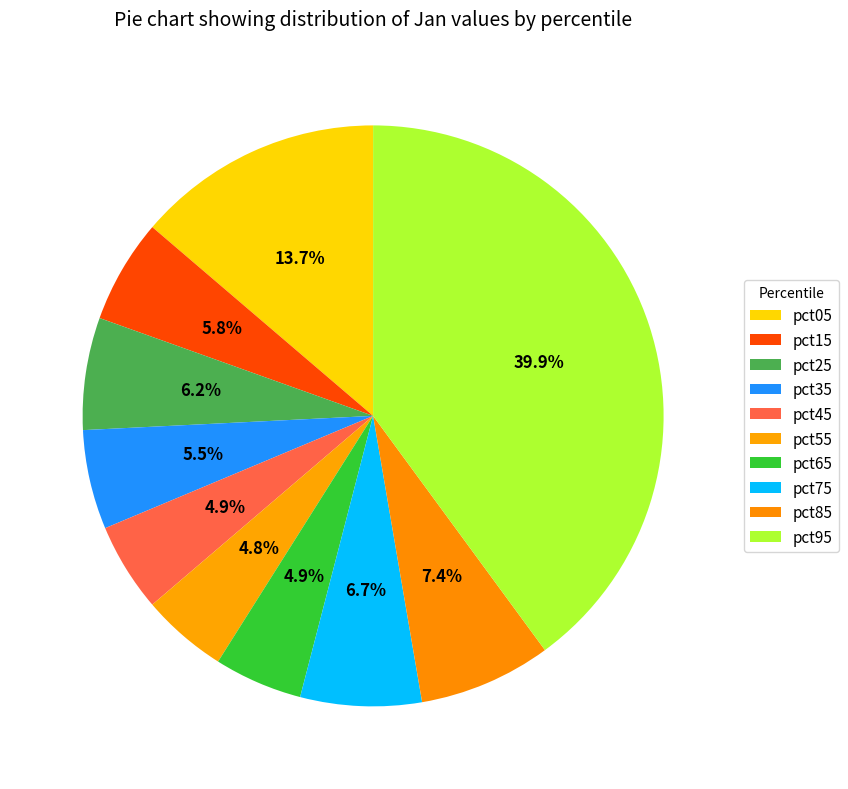

Is the sum of pct45 and pct65 greater than half?

No